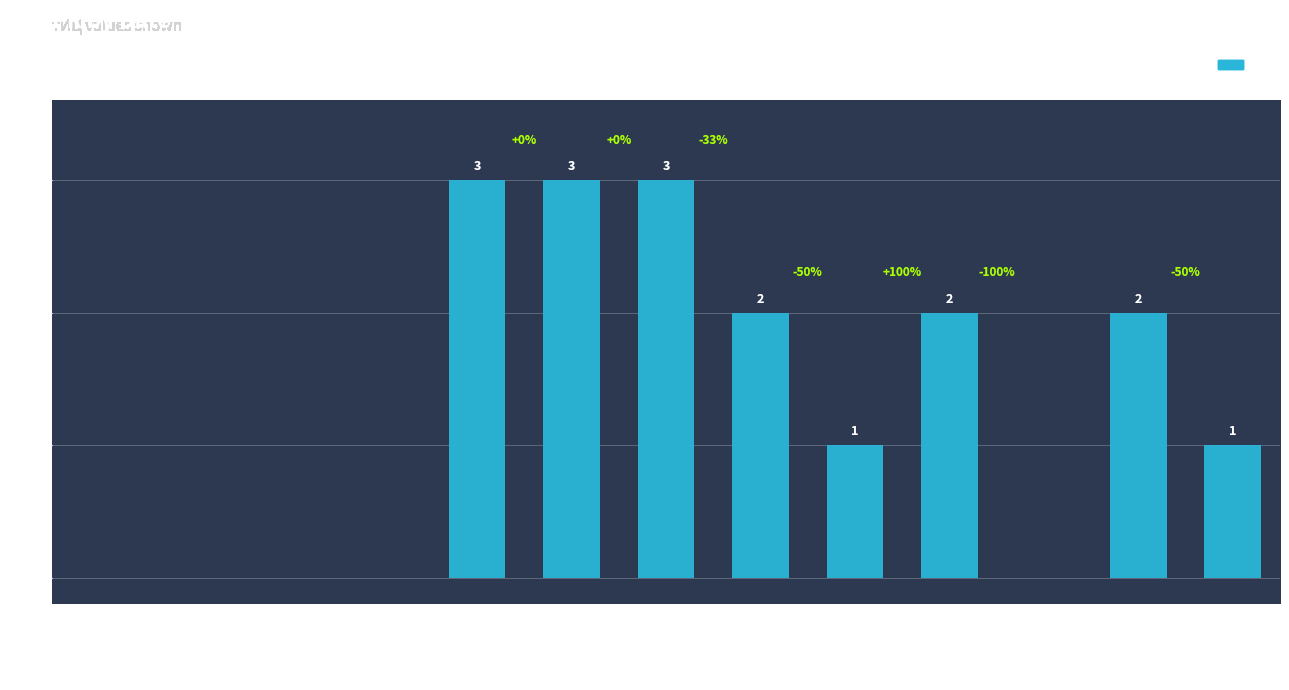

Reading right to left, extract all data points from this chart.

1	2	0	2	1	2	3	3	3	0	0	0	0